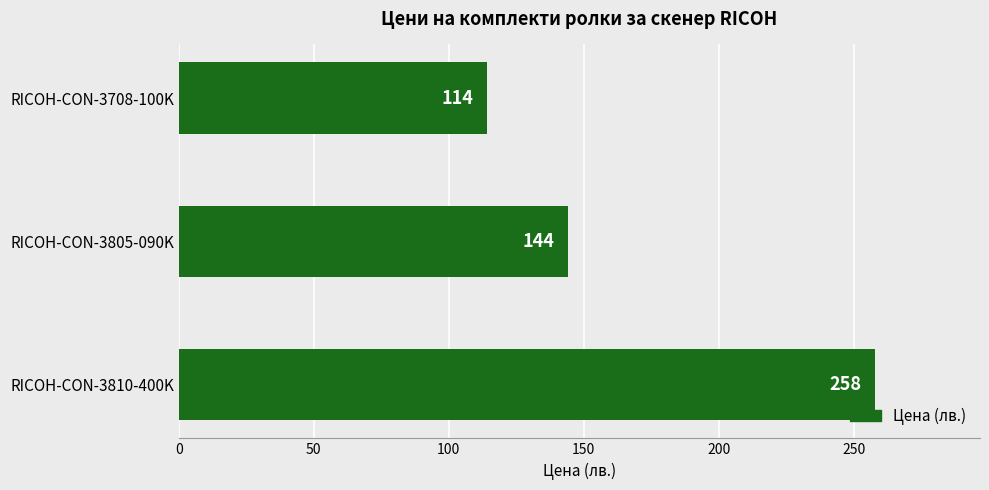

Is it true that the value at RICOH-CON-3708-100K is 114?

True